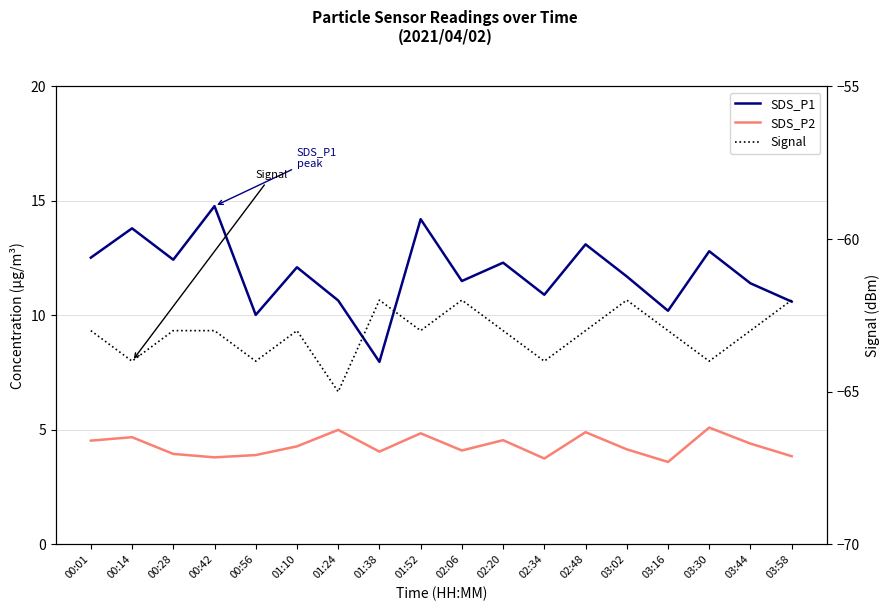

What is the label of the 10th point from the right?

01:52